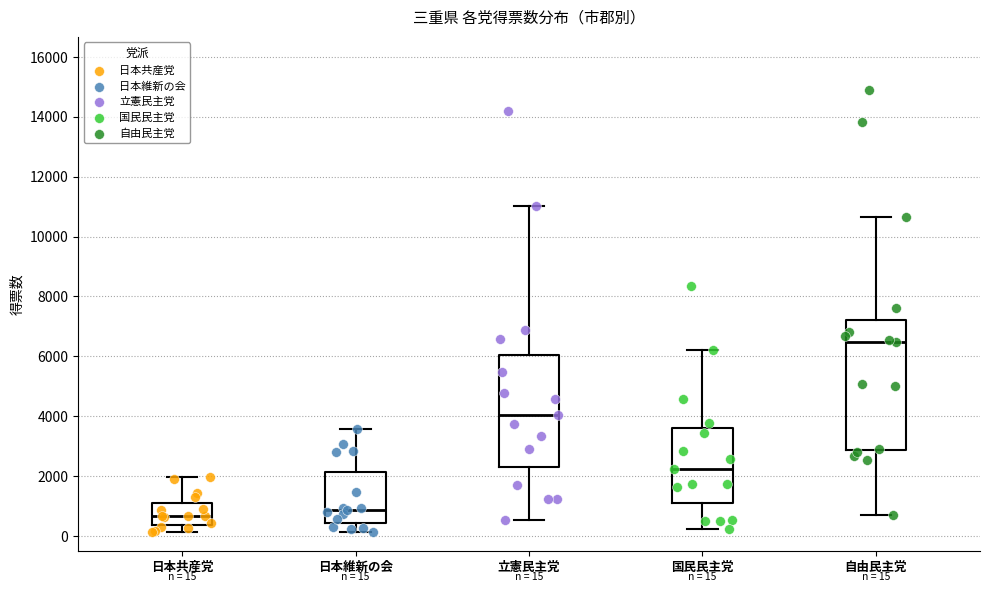

Which box's median line is the highest?

自由民主党